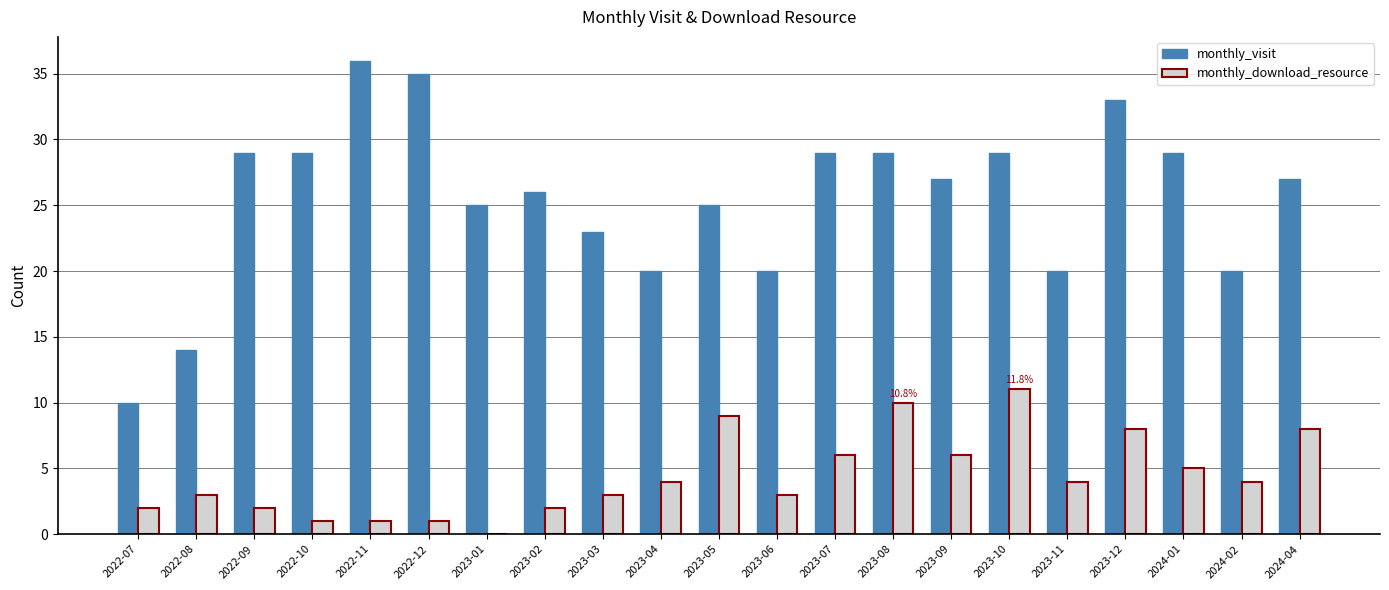

Which label corresponds to the largest value in the chart?

2022-11